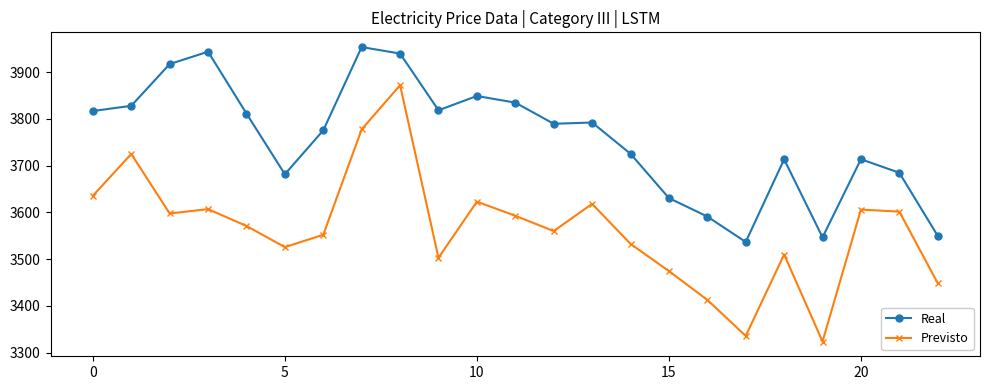

What is the smallest value displayed?

3323.5